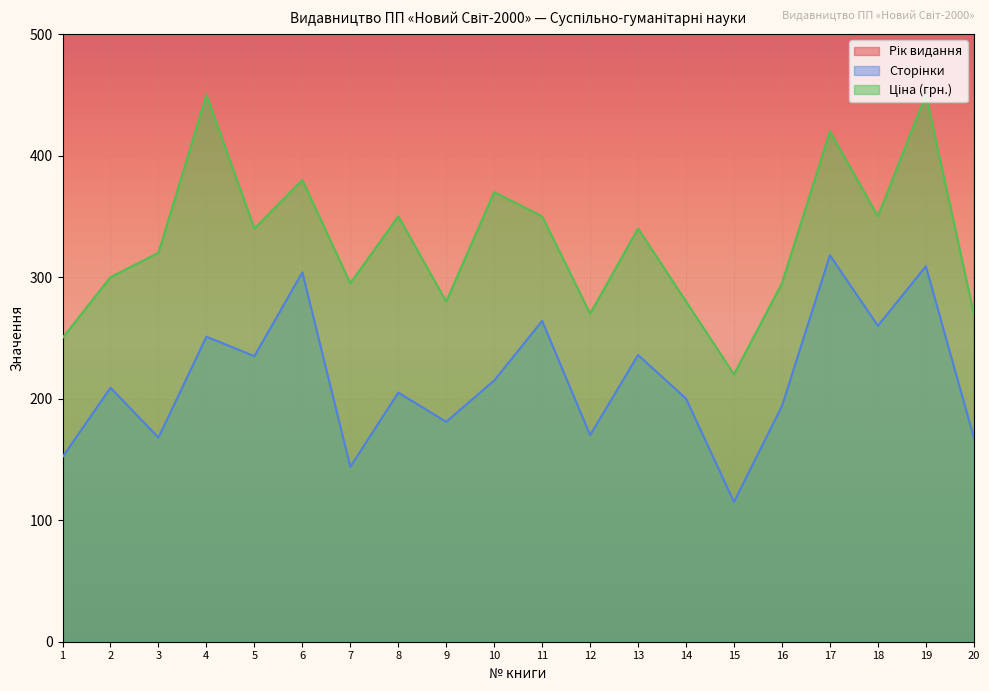

What is the value of the Сторінки point at the 3rd from the left?

168